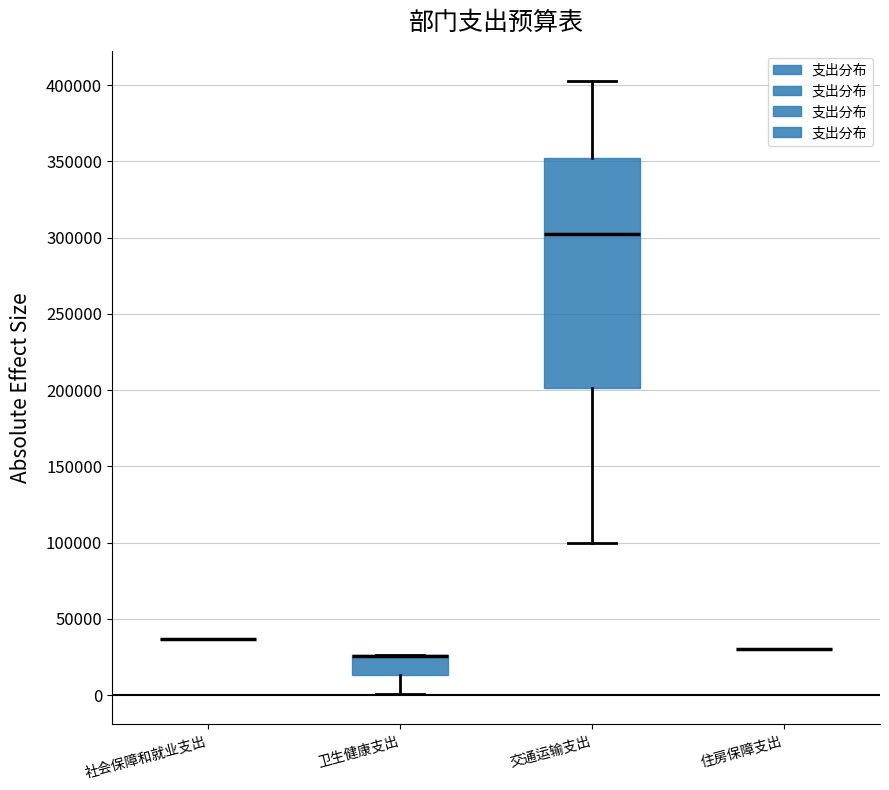

Reading left to right, read every box against the y-axis: the position of its median line, the range the box covers, and the ends of its whiskers. The values are not printed on the chart, so give them approximately, as read against the axis.

社会保障和就业支出: box collapsed to a line at 35000, whiskers 35000 to 35000
卫生健康支出: median 25000 (drawn on the box's upper edge), box 15000 to 25000, whiskers 0 to 25000
交通运输支出: median 300000, box 200000 to 350000, whiskers 100000 to 400000
住房保障支出: box collapsed to a line at 30000, whiskers 30000 to 30000